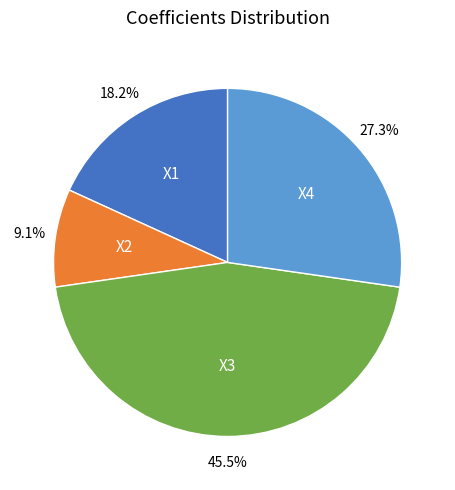

To the nearest percent, what is the difference between the X1 and X3 slice percentages?

27%